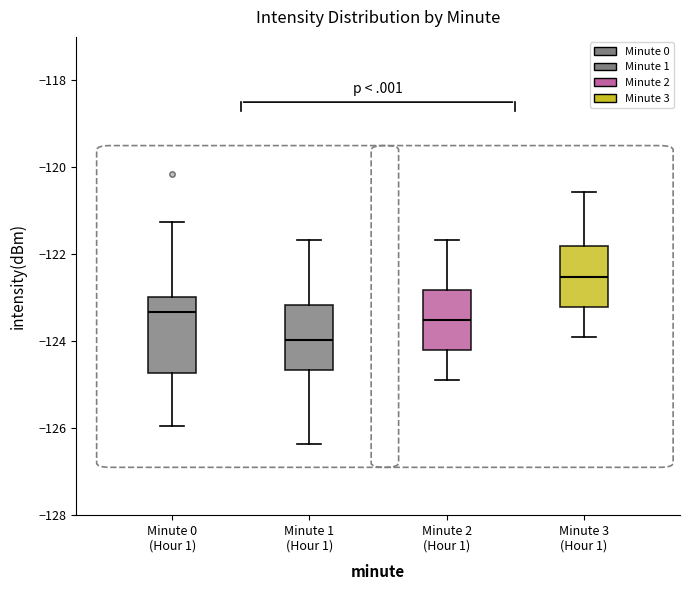

Reading left to right, read every box against the y-axis: the position of its median line, the range the box covers, and the ends of its whiskers. The values are not printed on the chart, so give them approximately, as read against the axis.

Minute 0 (Hour 1): median -123.4, box -124.8 to -123.0, whiskers -126.0 to -121.2
Minute 1 (Hour 1): median -124.0, box -124.6 to -123.2, whiskers -126.4 to -121.6
Minute 2 (Hour 1): median -123.6, box -124.2 to -122.8, whiskers -125.0 to -121.6
Minute 3 (Hour 1): median -122.6, box -123.2 to -121.8, whiskers -124.0 to -120.6